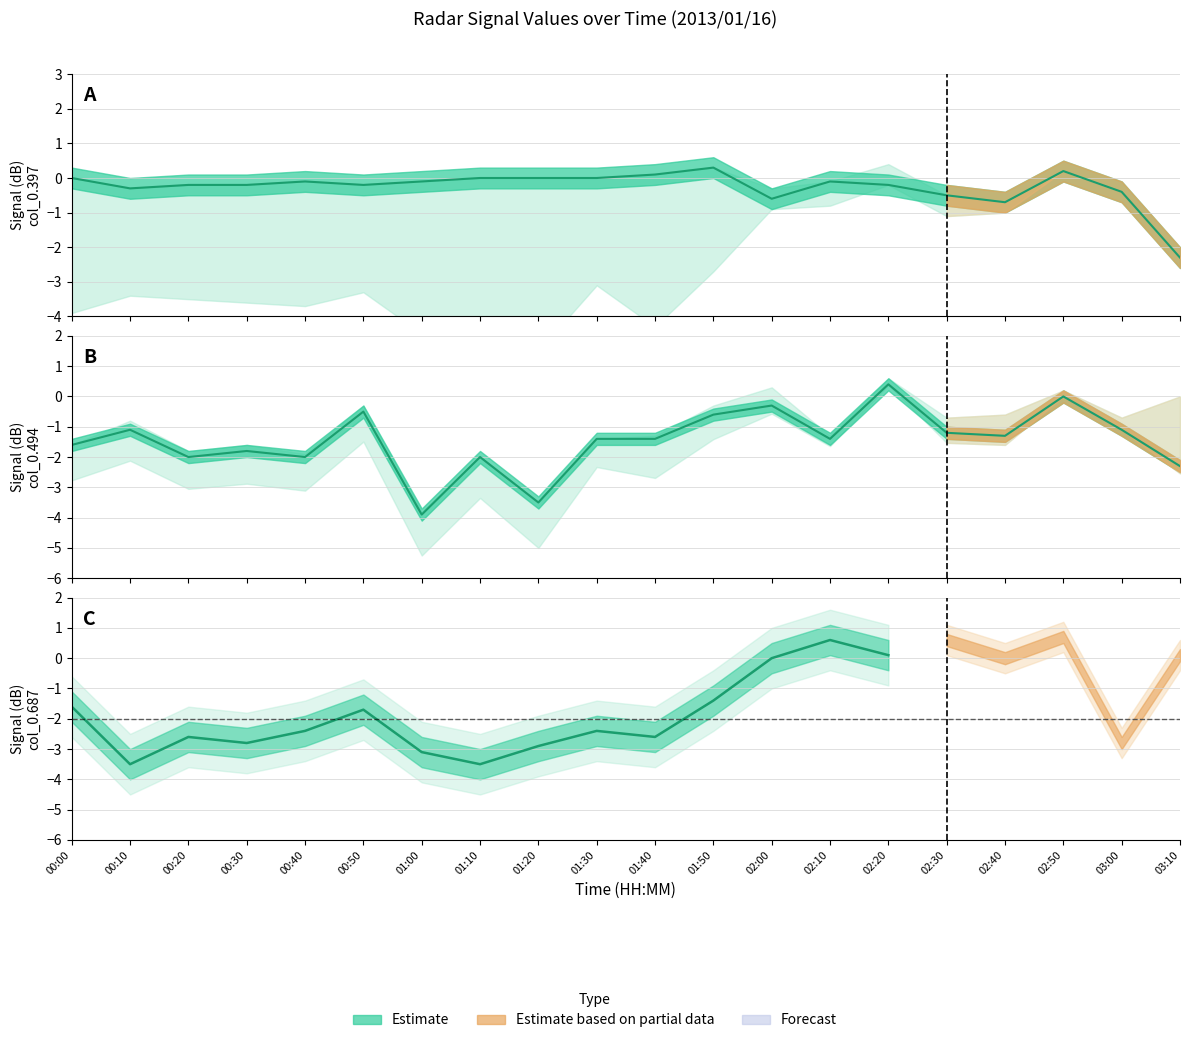

Where is the first local maximum?

00:20